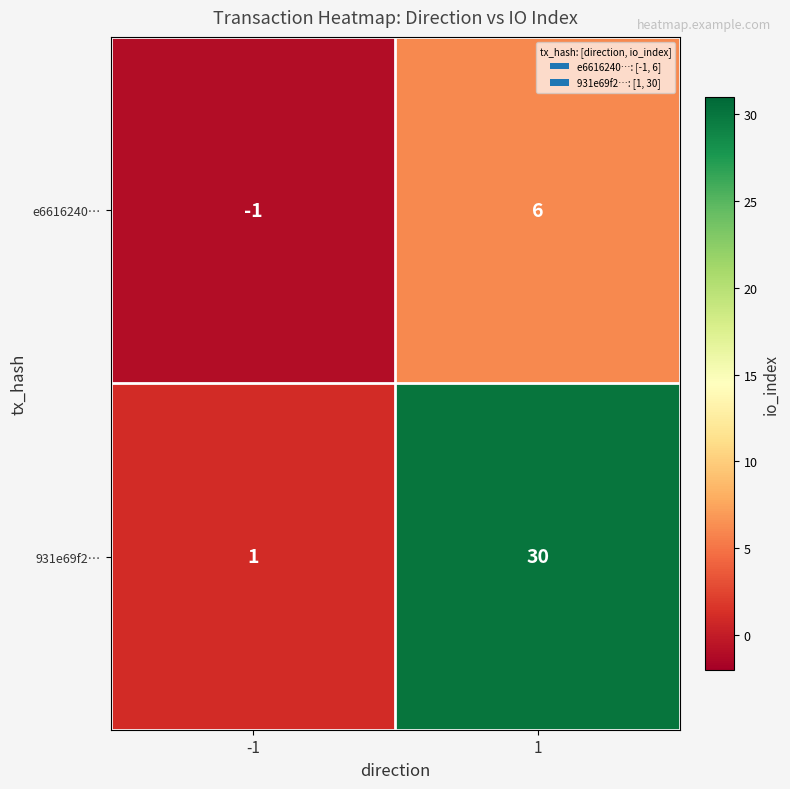

Which series has the largest range (max minus min)?

931e69f2…